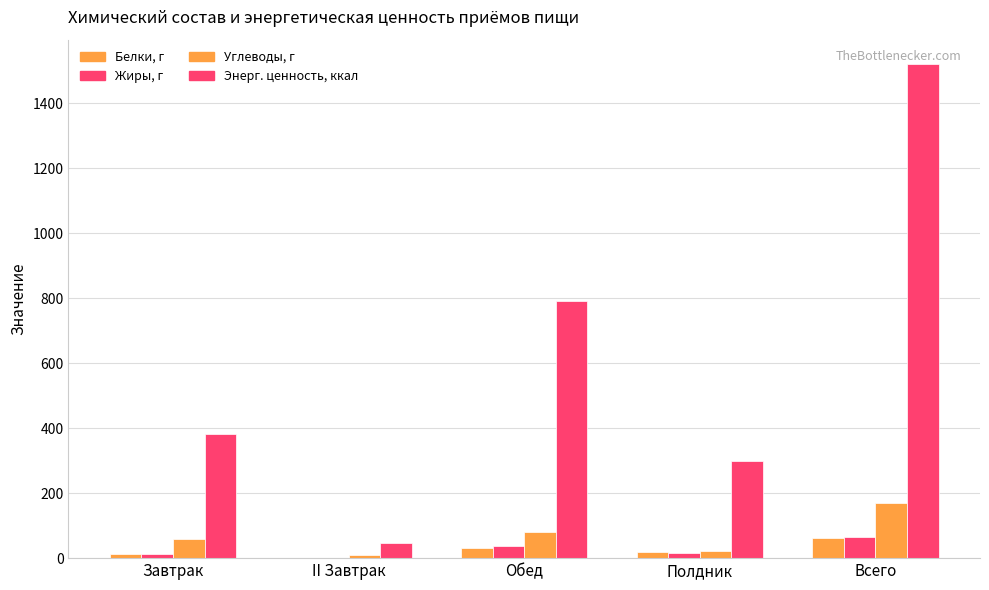

Reading left to right, transcribe all the data shown in this chart.

Белки, г: 11.9	0.4	32.1	18.7	63.1
Жиры, г: 11.8	0.4	37.1	14.6	63.9
Углеводы, г: 57.5	9.8	80.1	22.0	169.5
Энерг. ценность, ккал: 383.5	47.0	791.0	297.9	1519.5